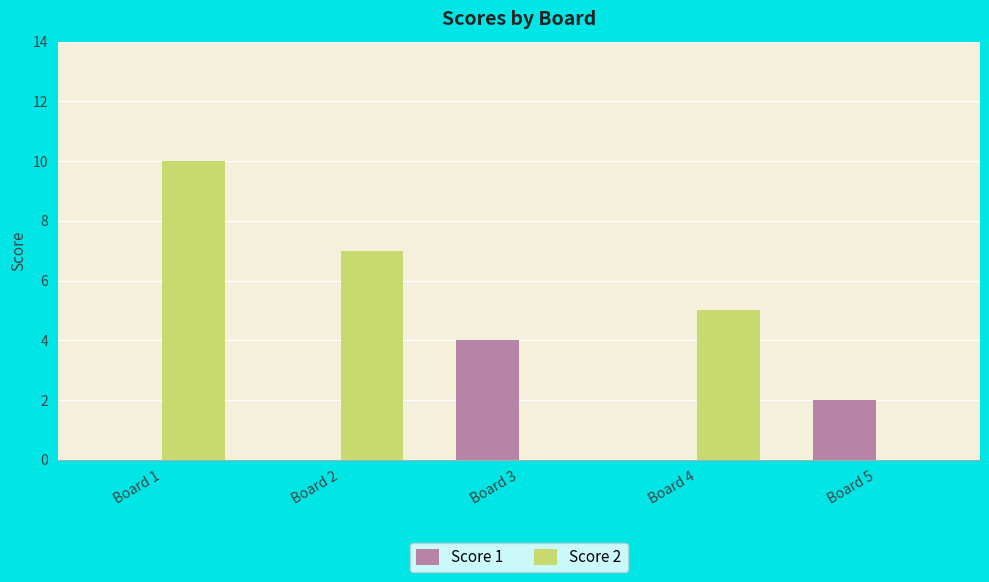

What are all the series names shown in the legend?

Score 1, Score 2